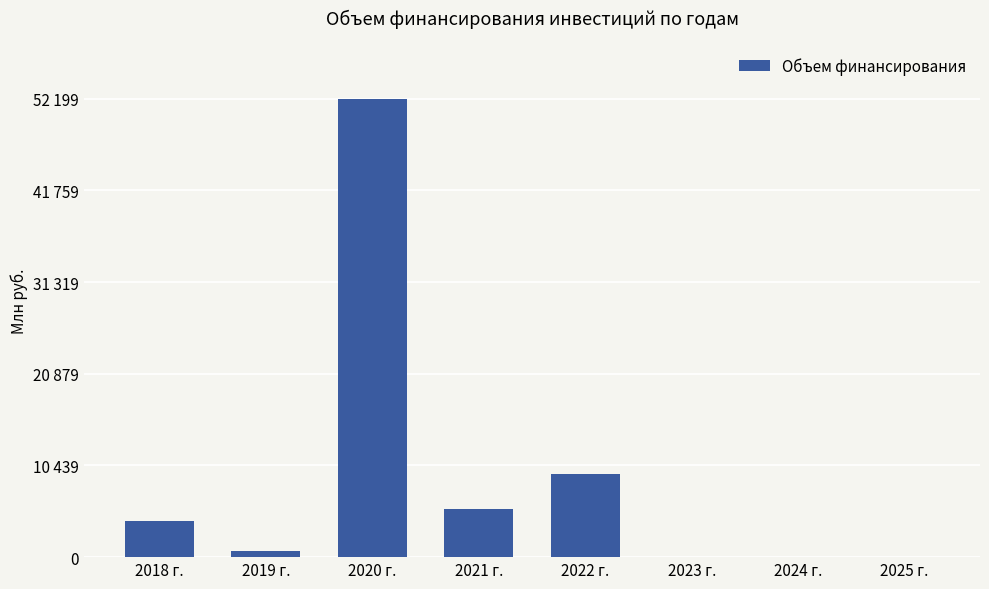

Are the bars horizontal?

No